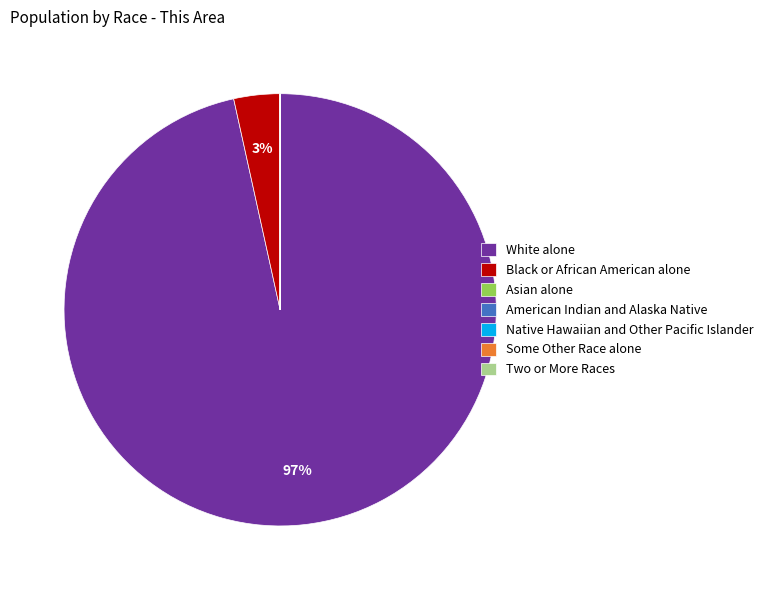

Which category has the biggest portion of the pie?

White alone